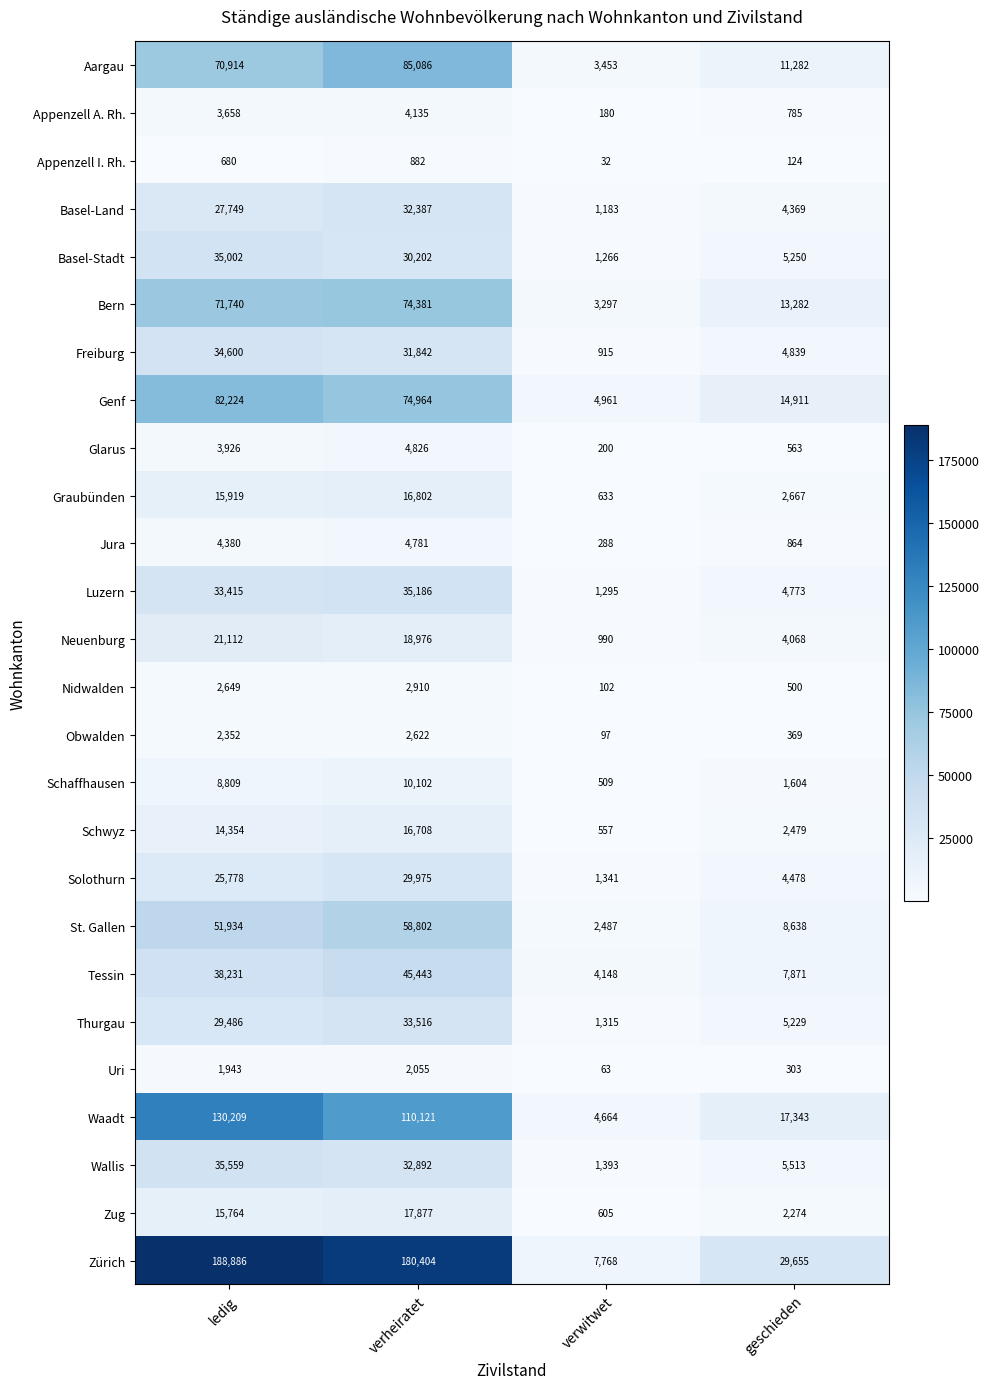

What is the difference between the Appenzell I. Rh. values at ledig and verwitwet?

648